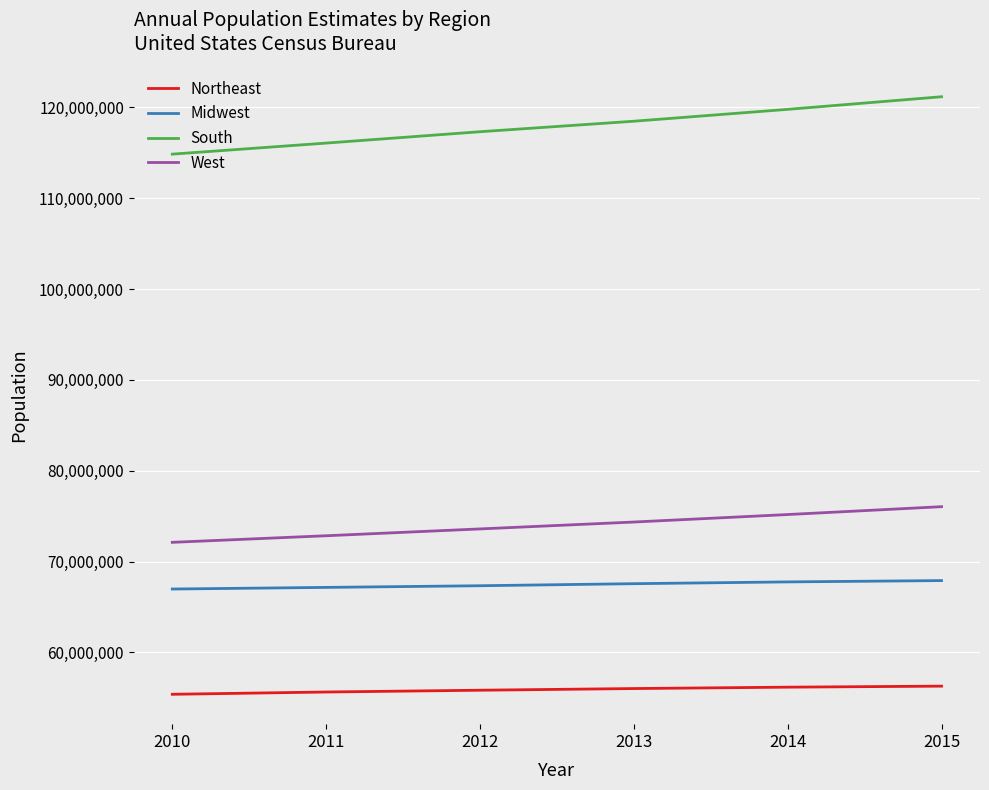

Which series has the largest range (max minus min)?

South